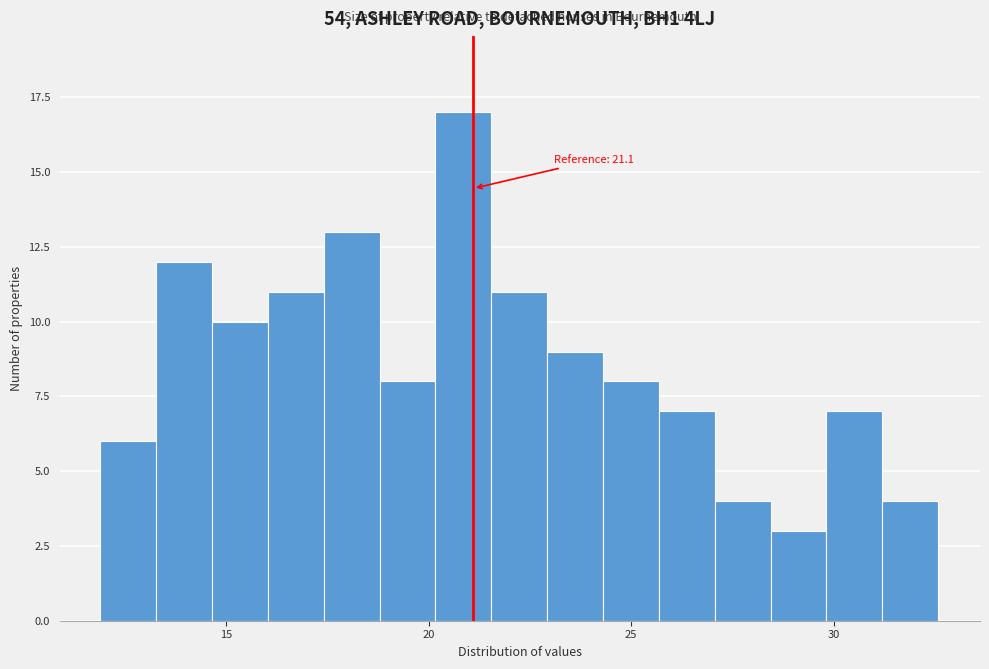

Around what value on the x-axis is the tallest bar? Give the approximate position of its centre, as read against the axis.

21.0